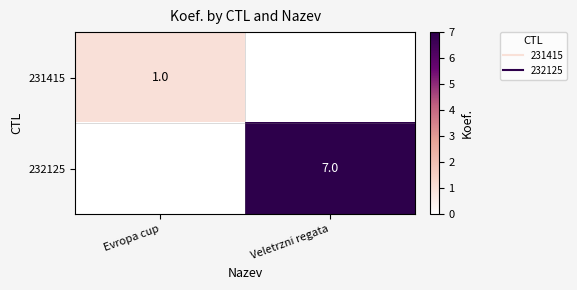

Which series has the widest spread of values?

232125